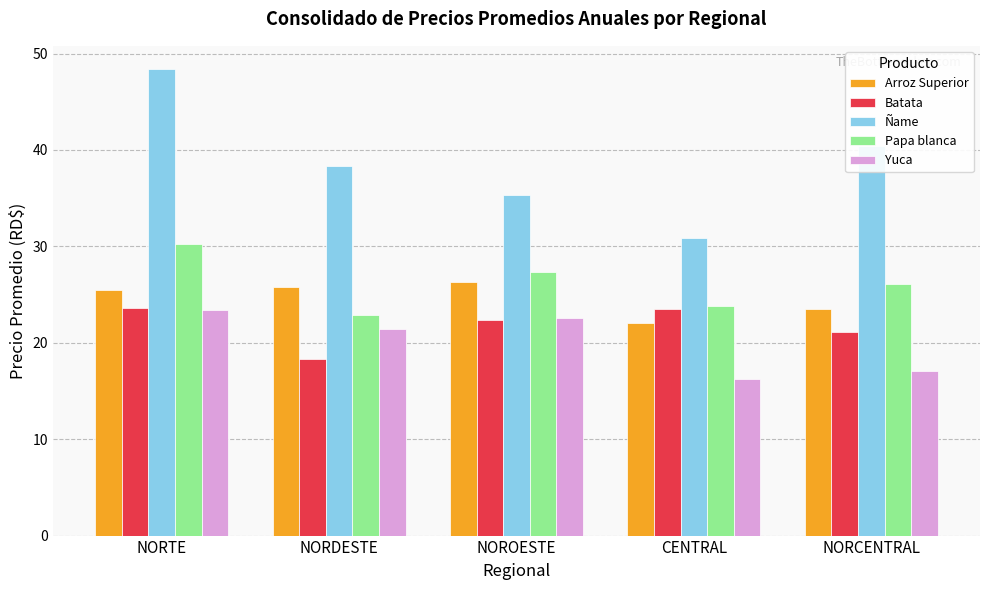

What is the difference between the highest and lowest values at NOROESTE?

13.0